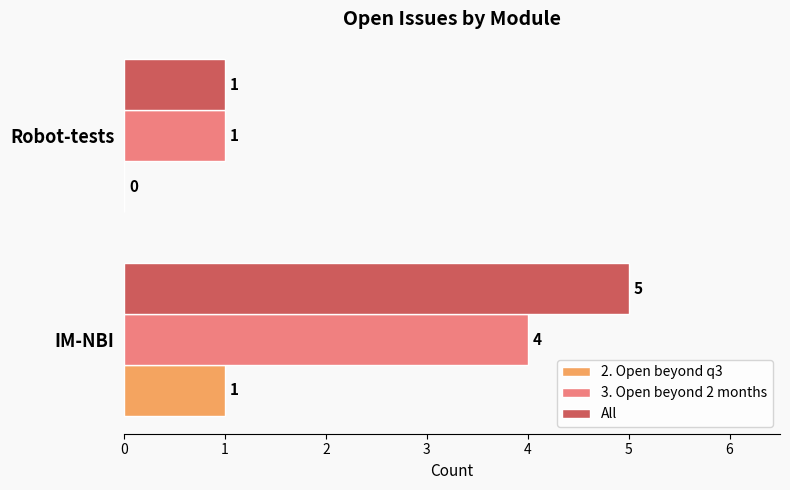

Is it true that 2. Open beyond q3 equals 0 at Robot-tests?

True